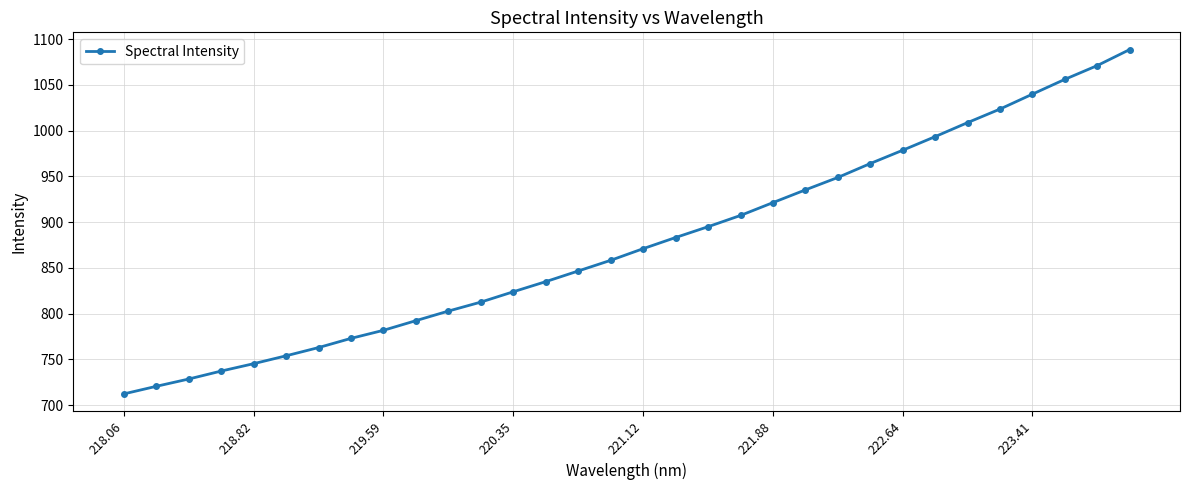

What is the maximum value shown in the chart?

1088.7